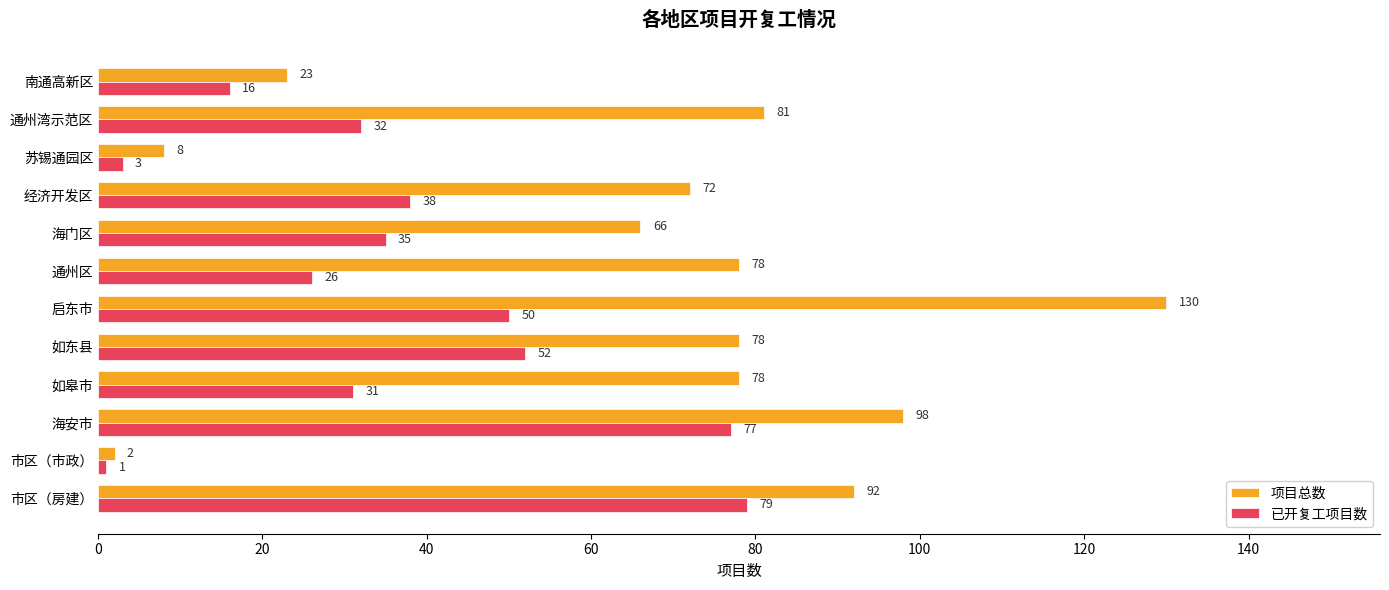

What is the maximum value for 已开复工项目数?

79